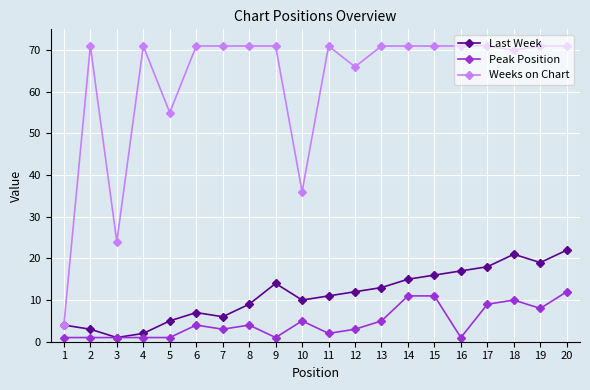

At which category is the sum across all series the highest?

20